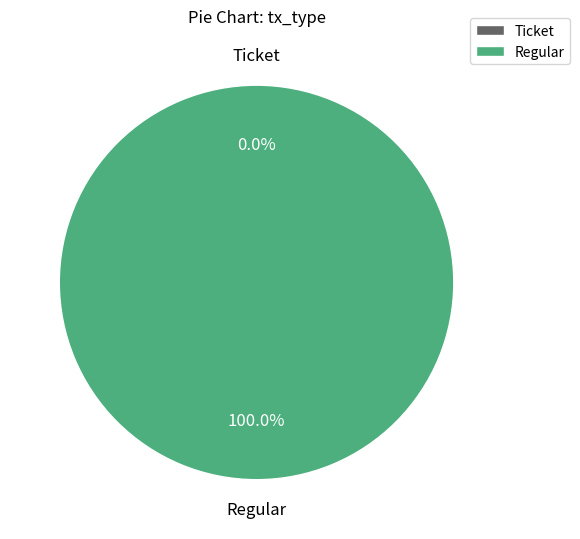

To the nearest percent, what is the difference between the Regular and Ticket slice percentages?

100%